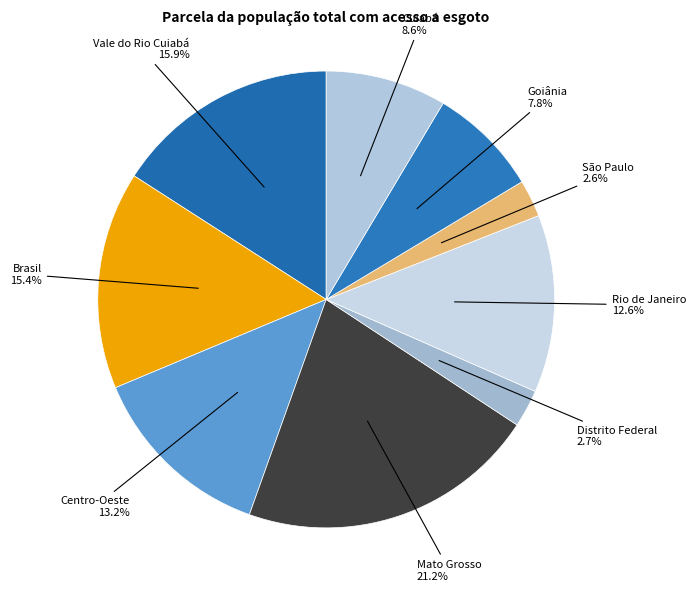

What is the largest slice in the pie chart?

Mato Grosso